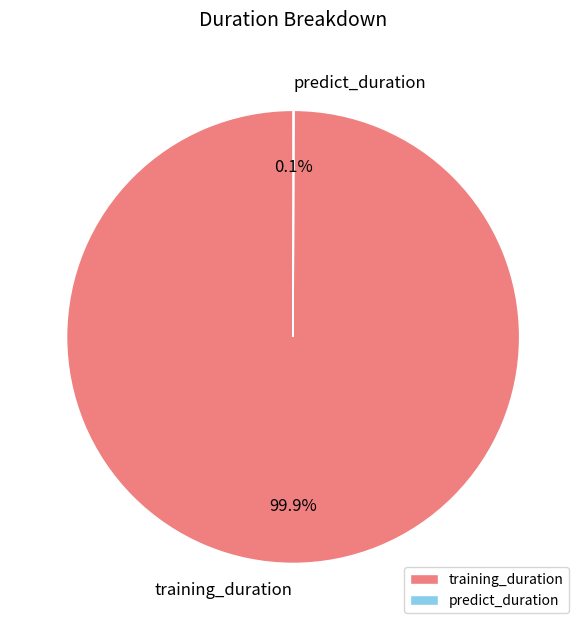

To the nearest percent, what portion does training_duration represent?

100%